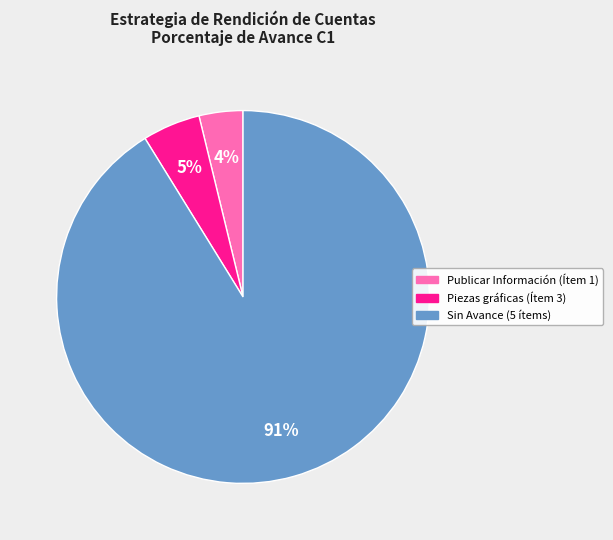

Does any single category account for the majority?

Yes